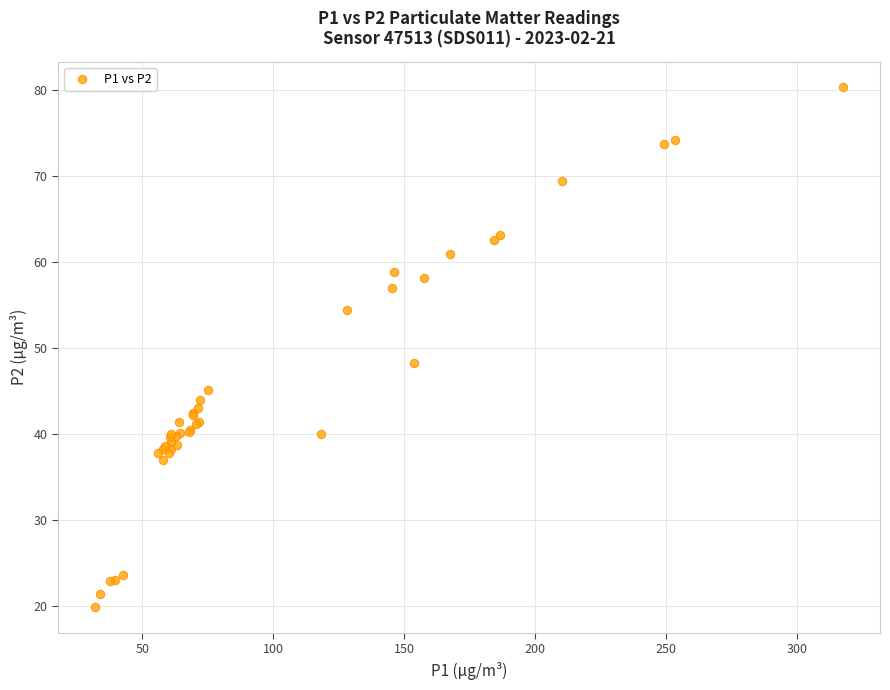

What Y value in the scatter plot is closest to 50?

48.3